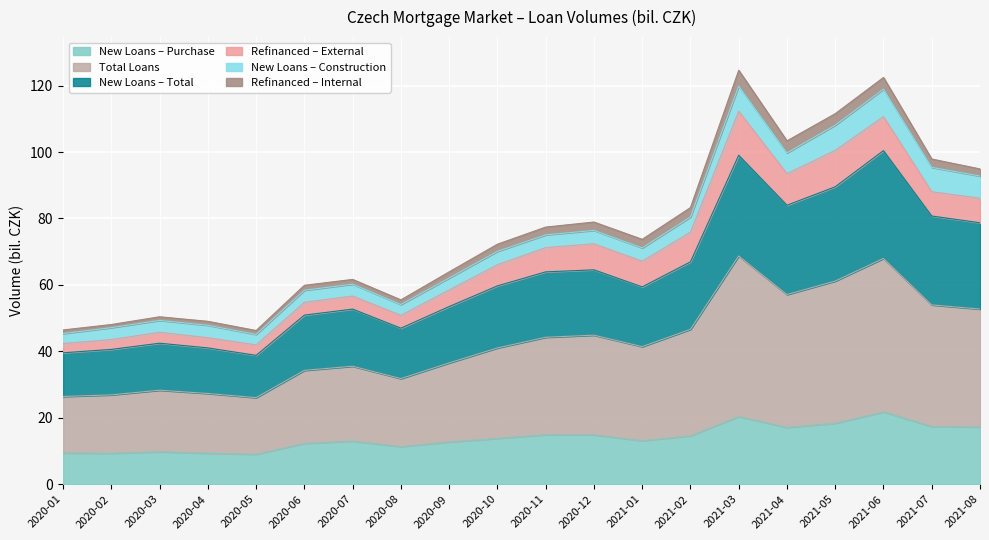

What is the minimum value for New Loans – Purchase?

9.0